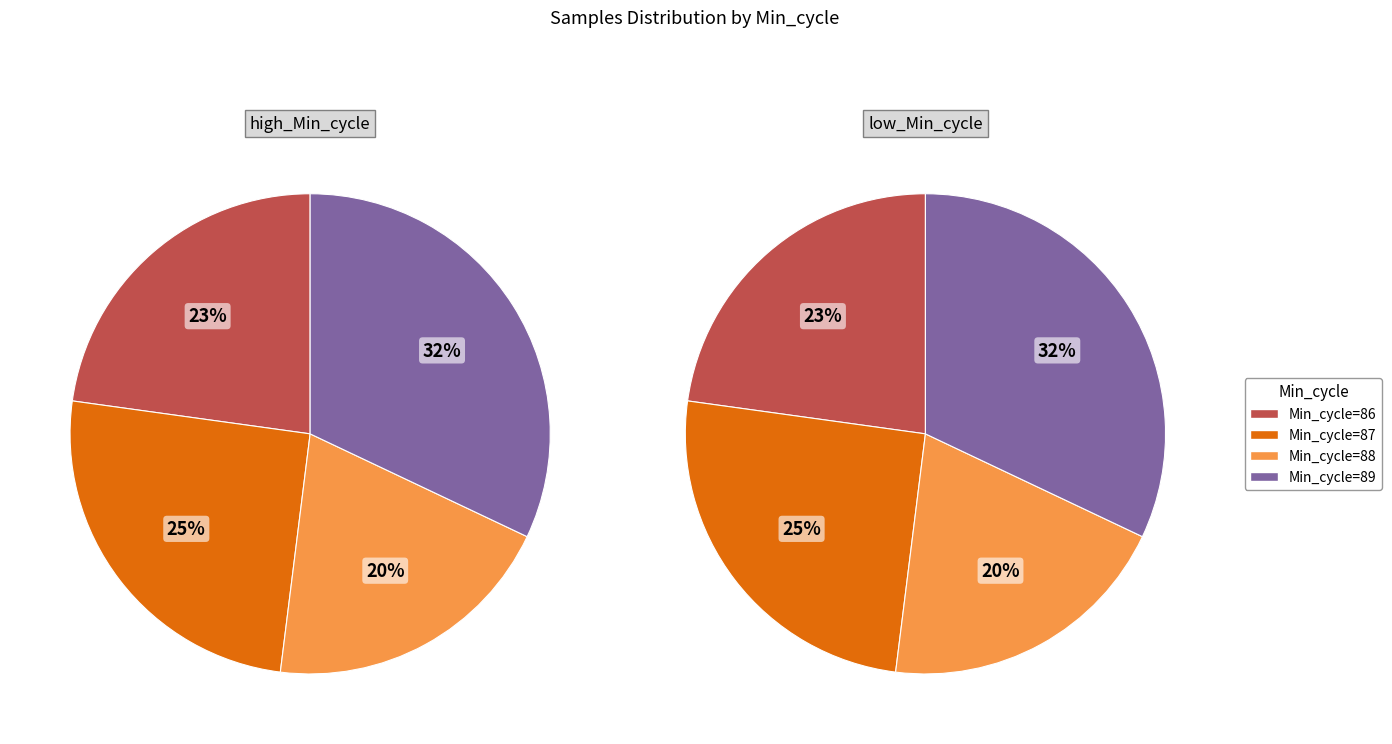

Do 13 and 32 together represent more than half of the pie?

No